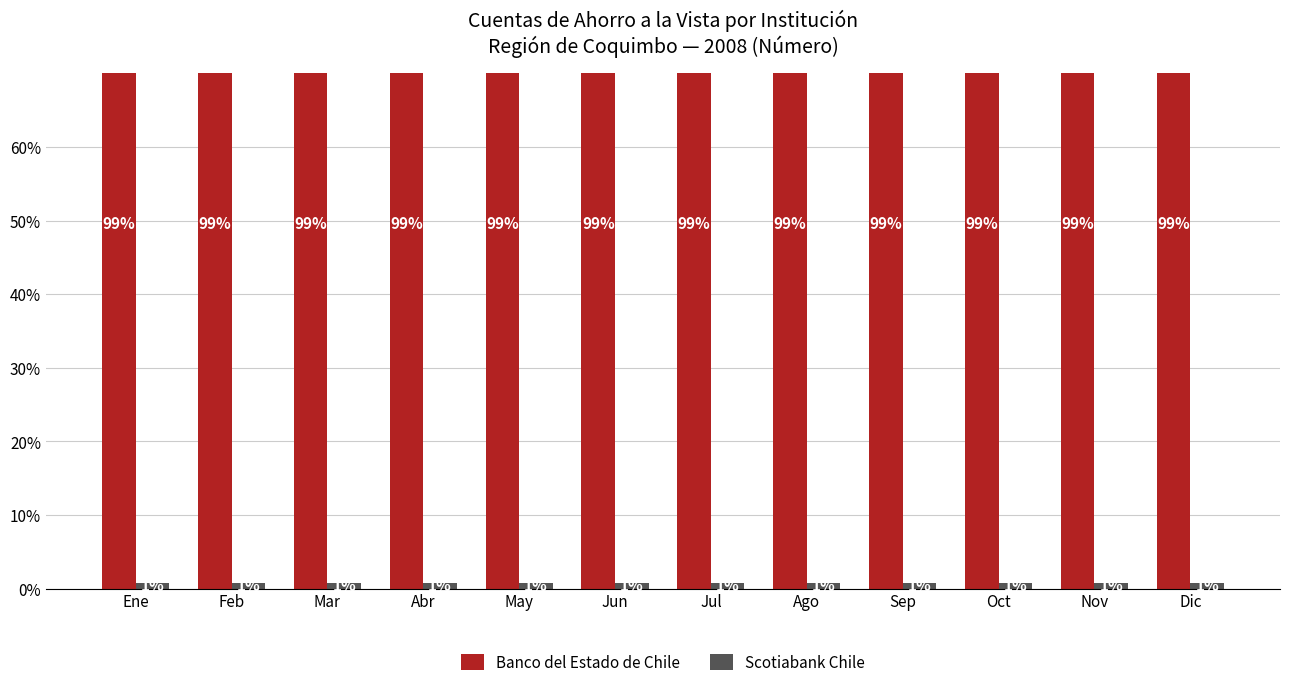

List the labels in order of Scotiabank Chile value, largest first.

Ene, Ago, Feb, Sep, Jul, Jun, Oct, Nov, Mar, Dic, Abr, May